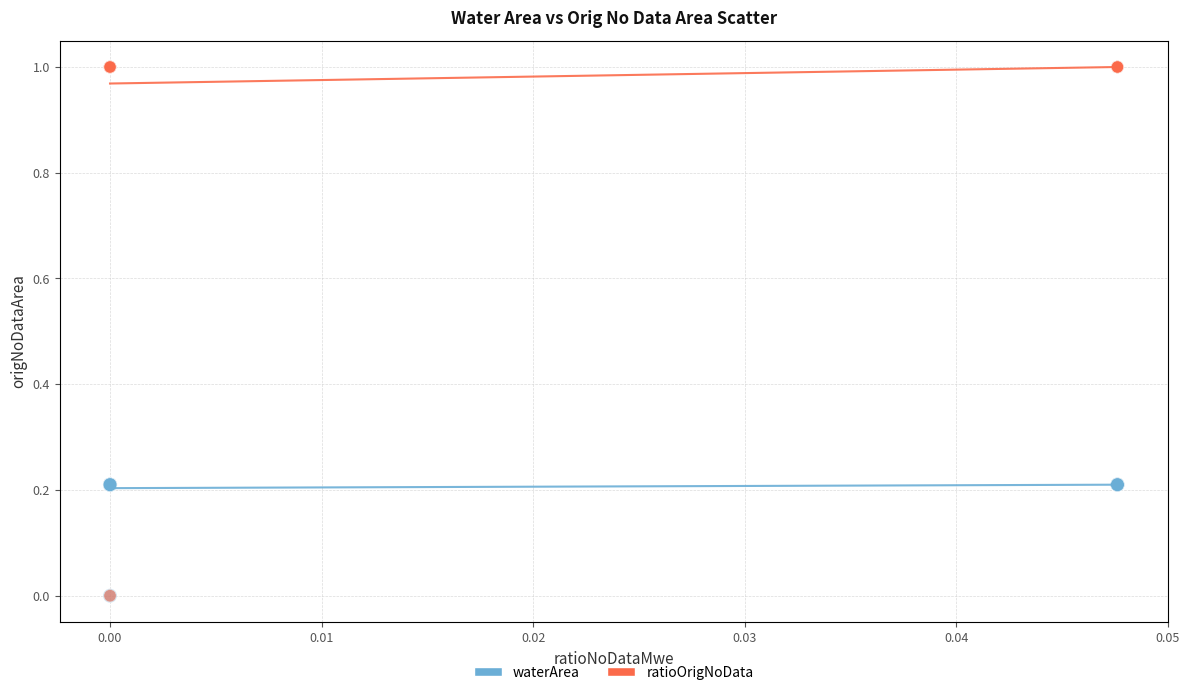

Which series has the largest Y range (max minus min)?

ratioOrigNoData